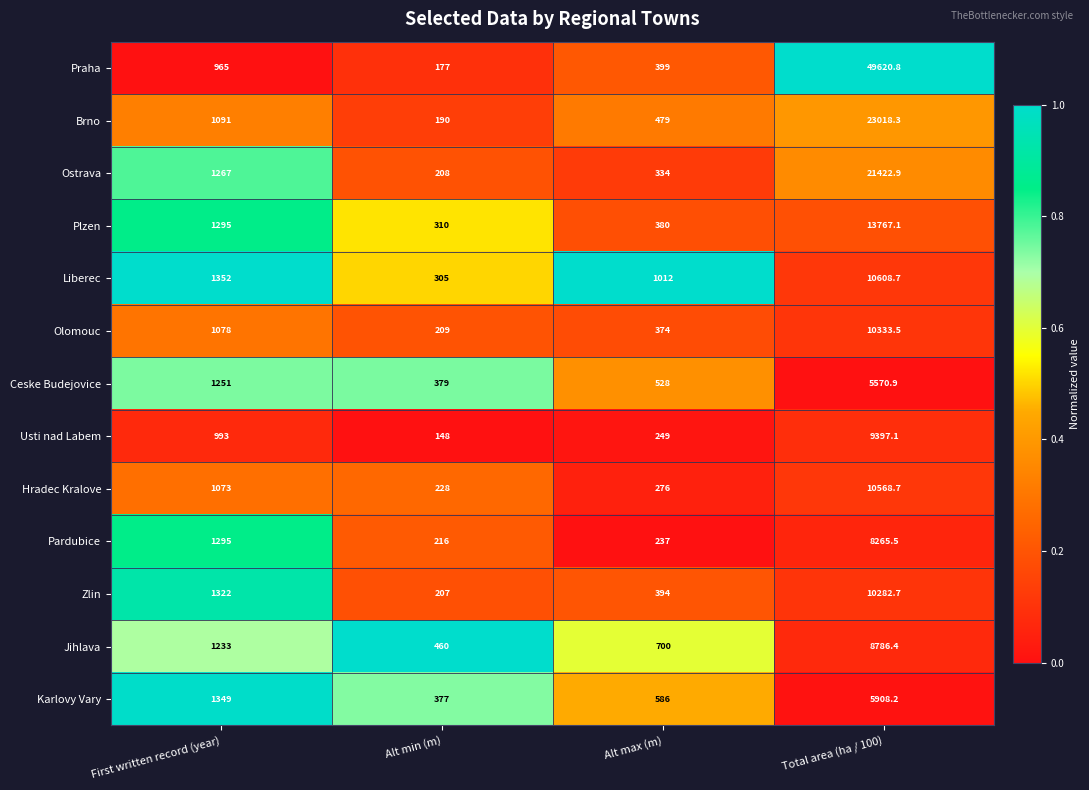

Where is Jihlava nearest to the value 4623?

First written record (year)